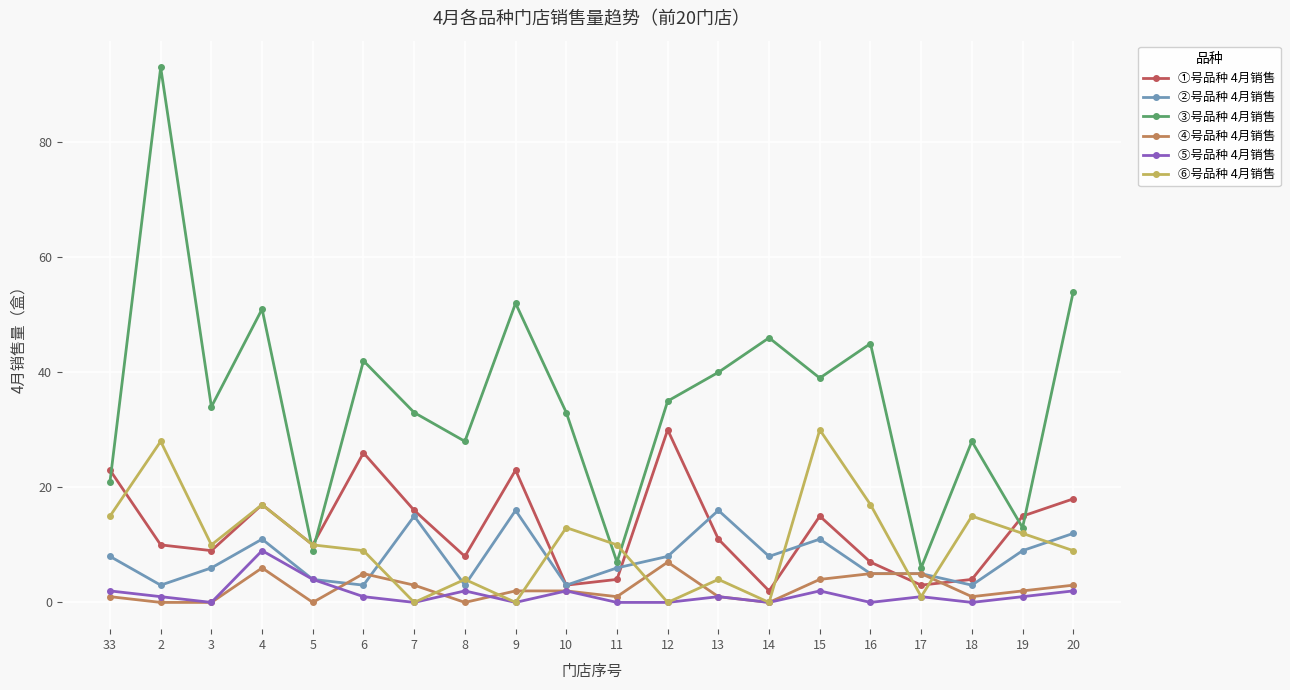

Which series has the widest spread of values?

③号品种 4月销售